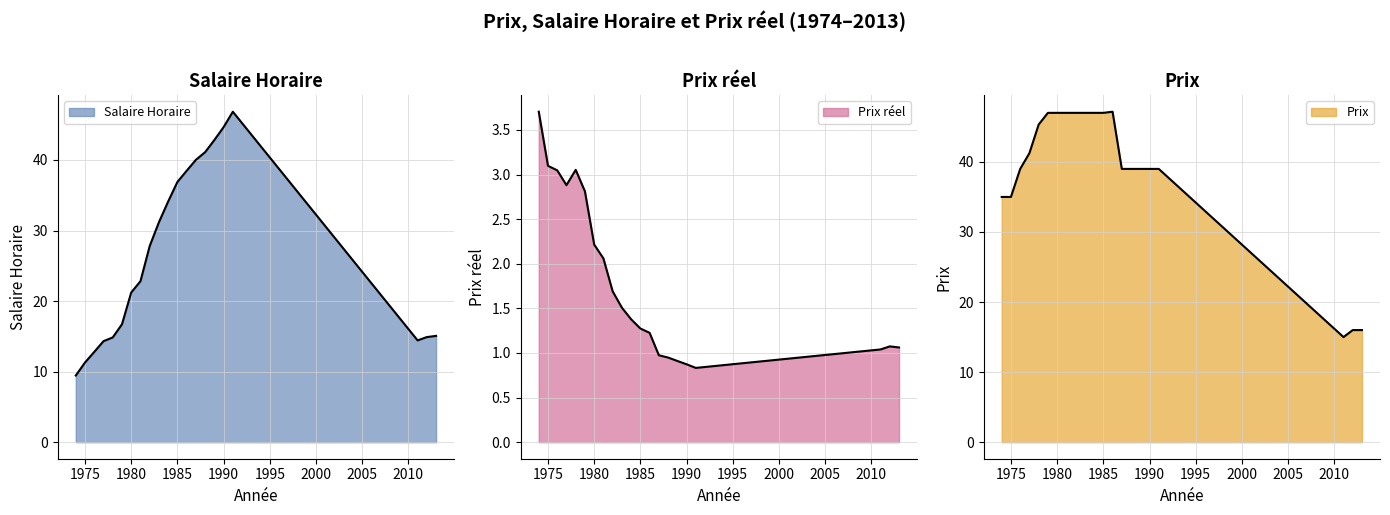

What is the average value of the Salaire Horaire series?

26.3